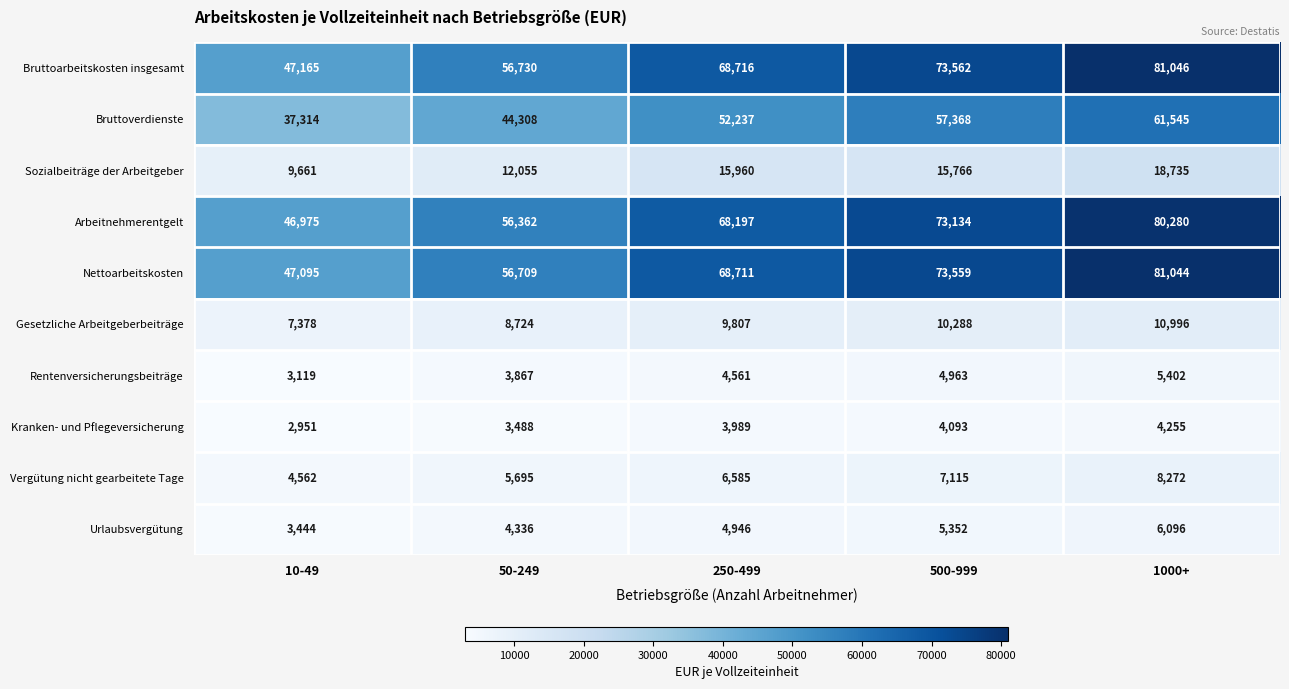

What is the greatest value displayed?

81046